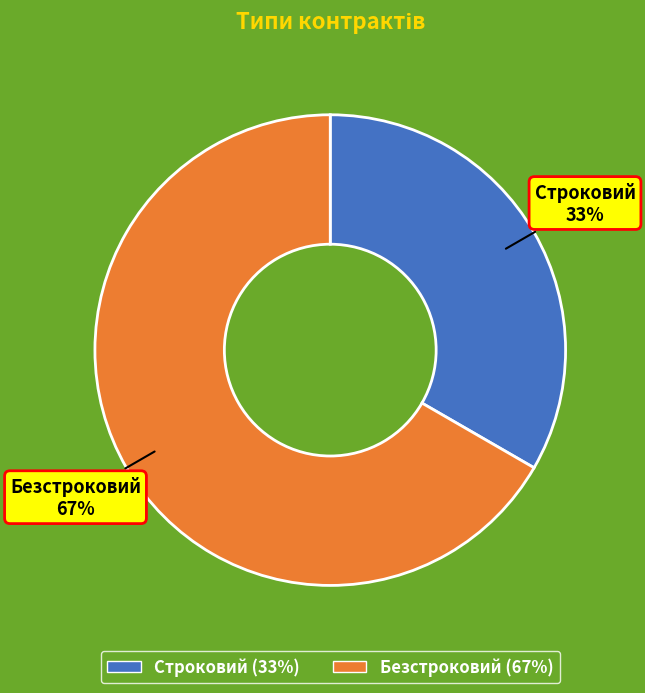

To the nearest percent, what is the average slice percentage?

50%